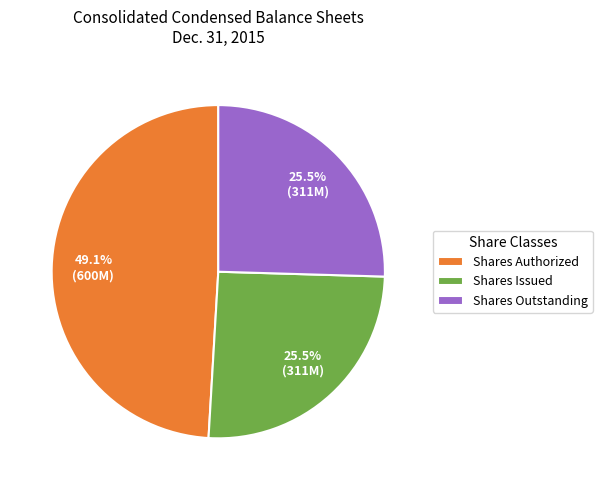

Is Shares Issued the majority of the pie?

No